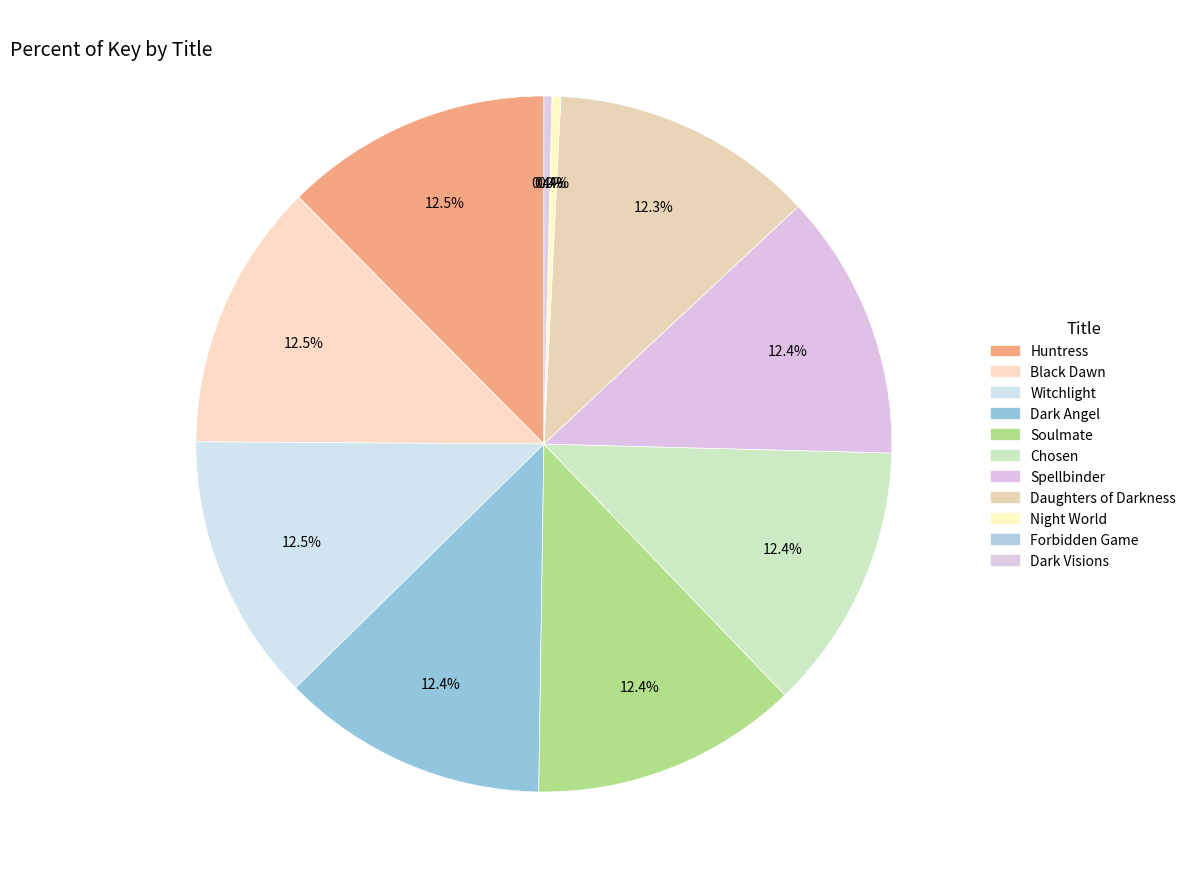

How many slices are in this pie chart?

11